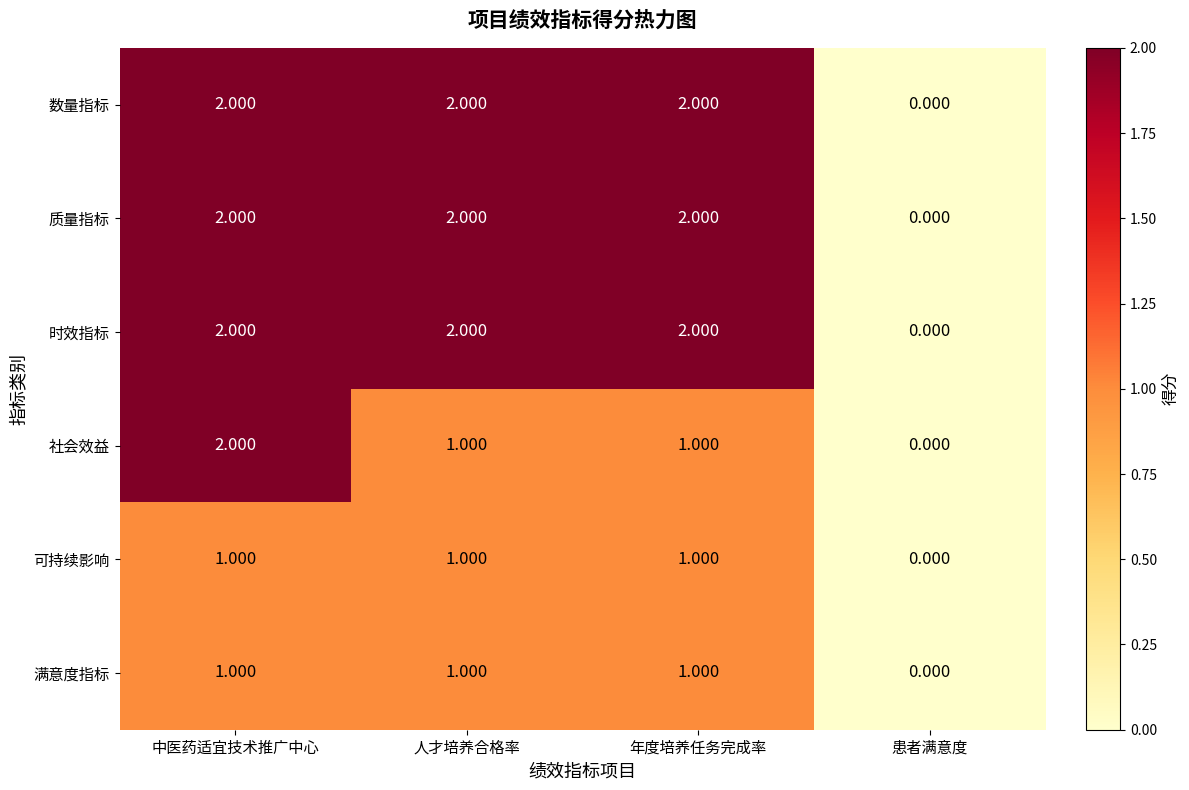

At which label does 社会效益 first exceed 1?

中医药适宜技术推广中心